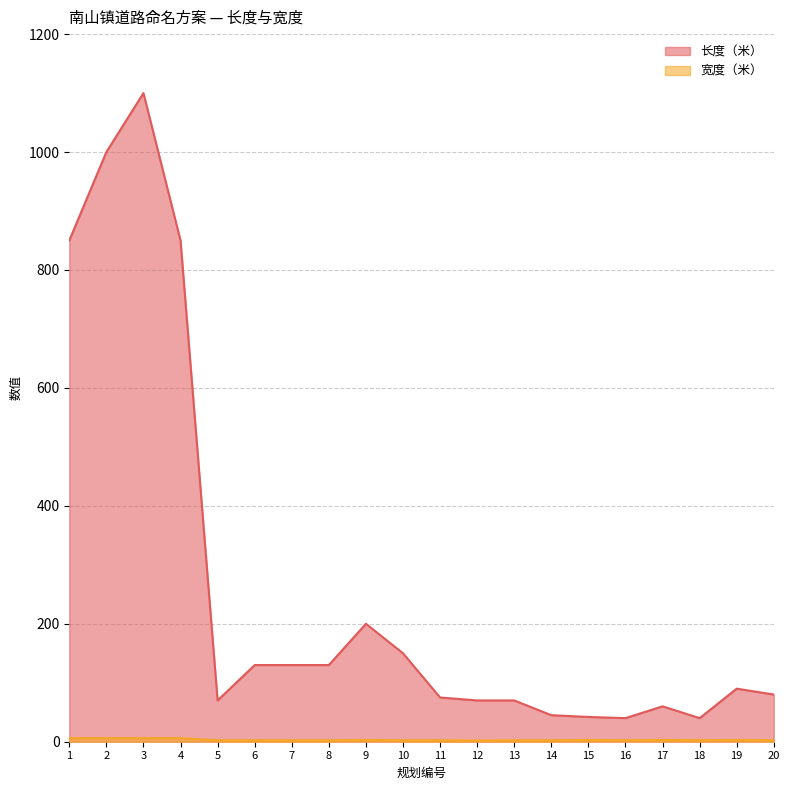

Which category has the lowest value in the 长度（米） series?

16